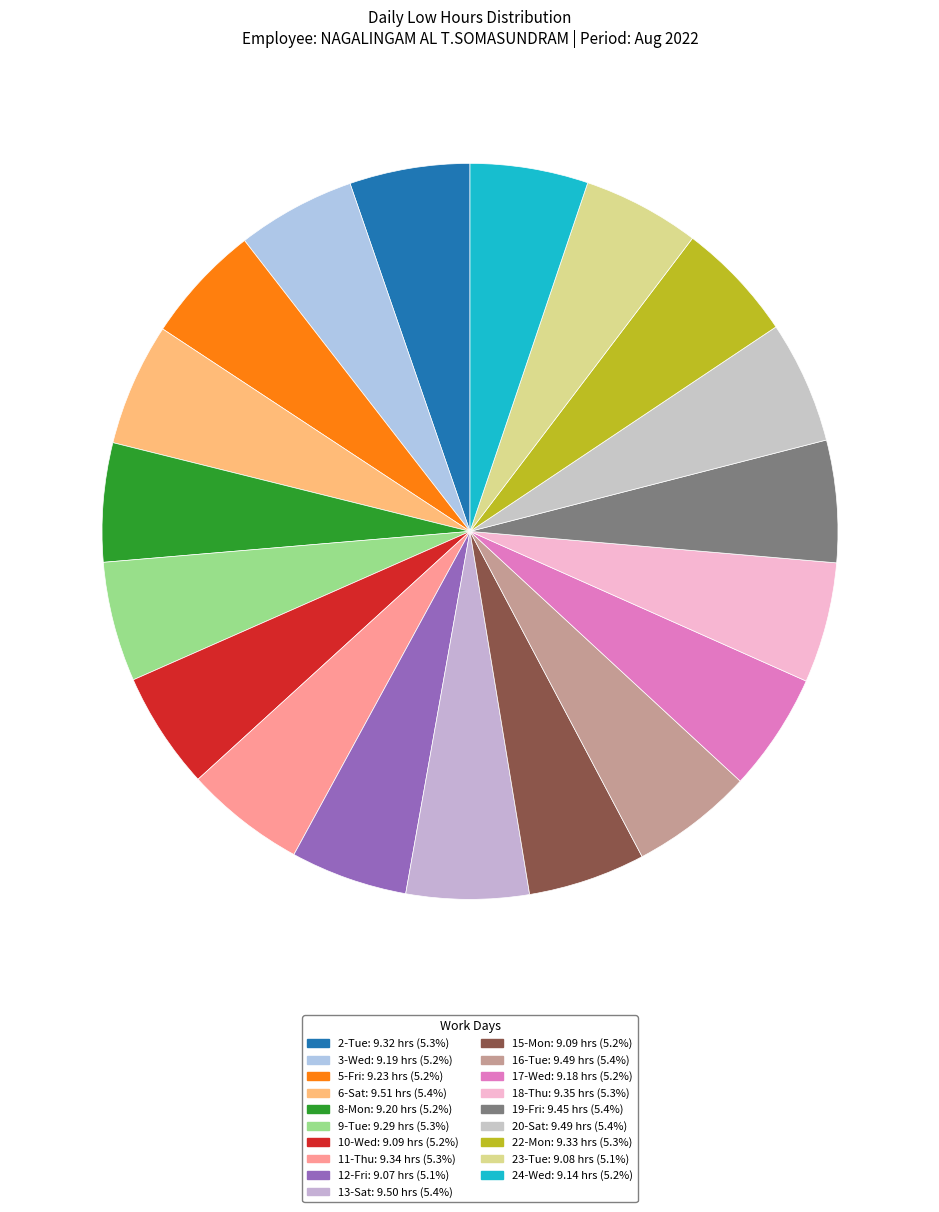

How many slices are in this pie chart?

19